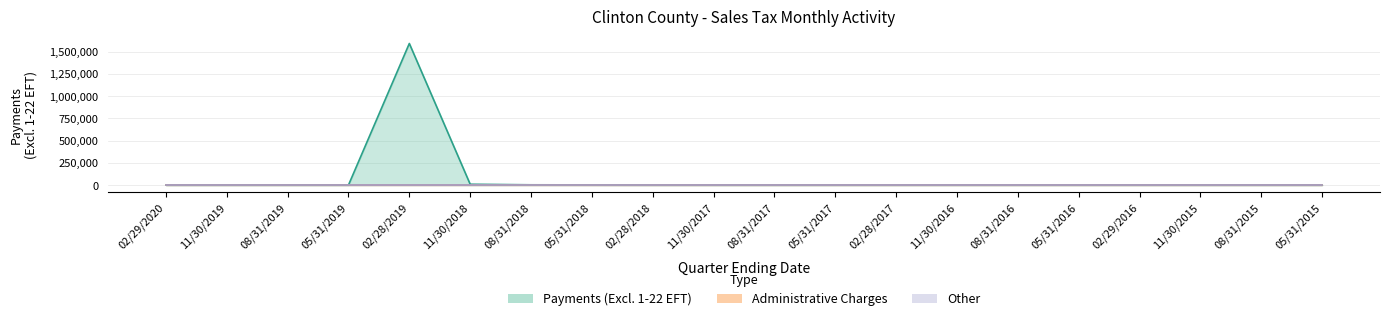

What is the label of the 15th point from the right?

11/30/2018